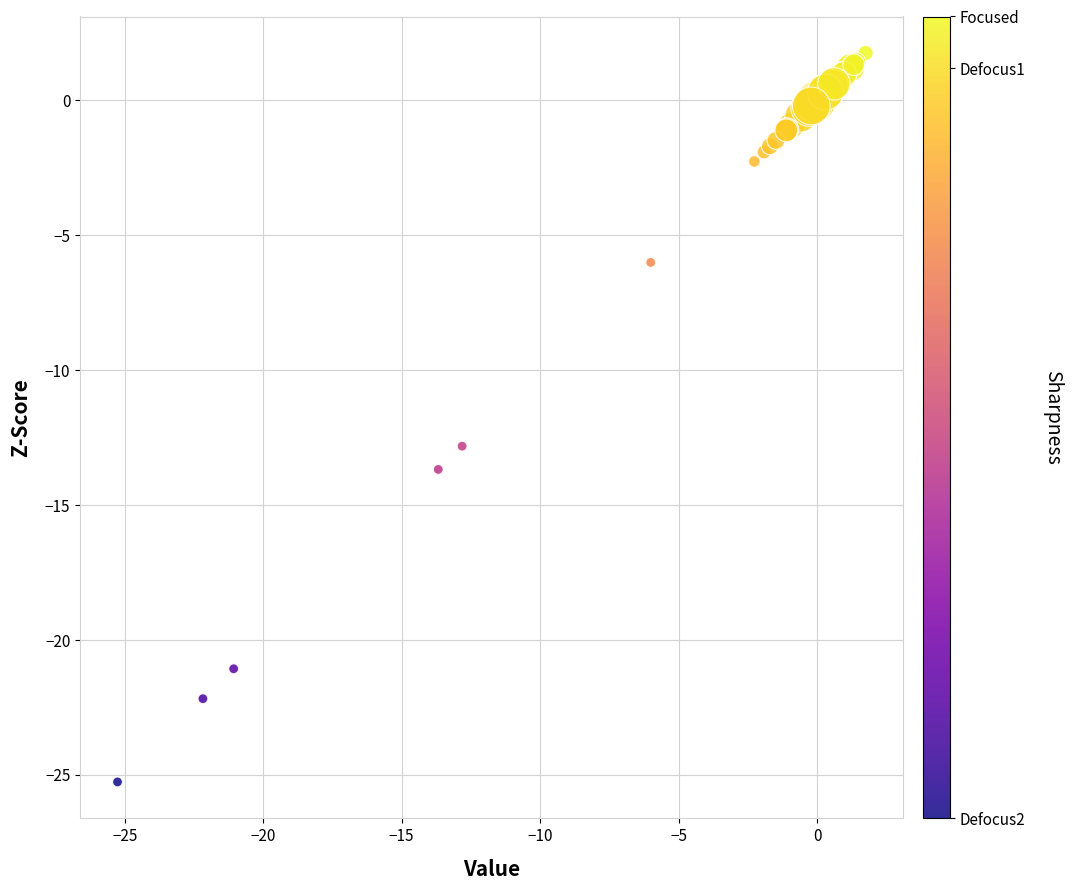

What Y value in the scatter plot is closest to -11?

-12.8